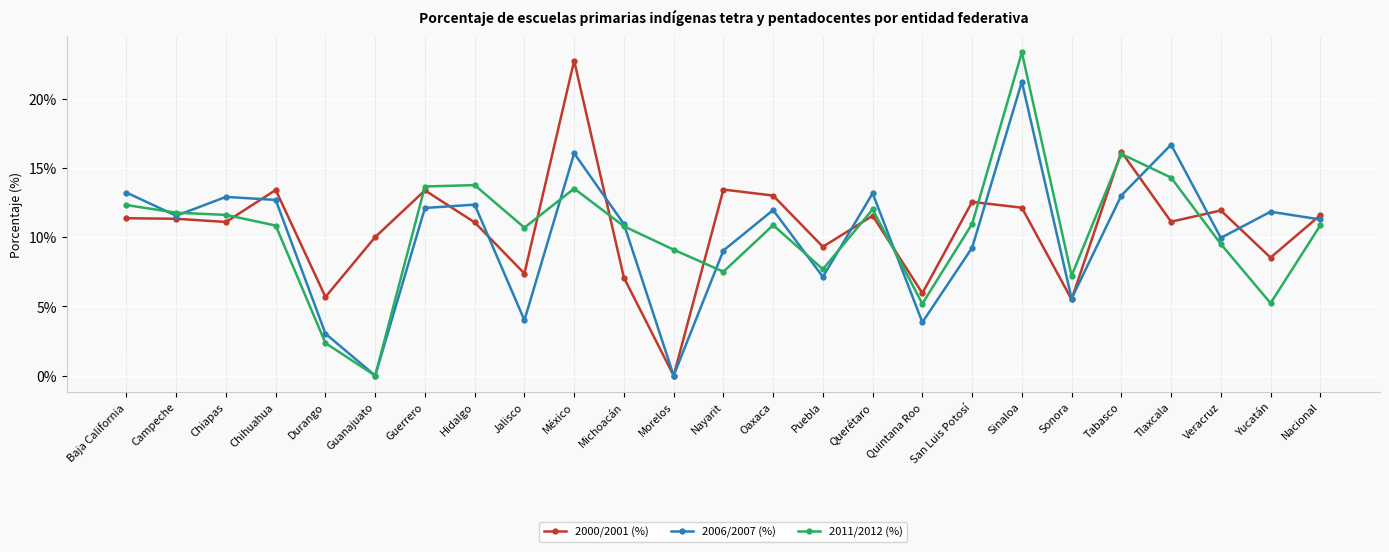

At which category does 2006/2007 (%) reach its first local valley?

Campeche